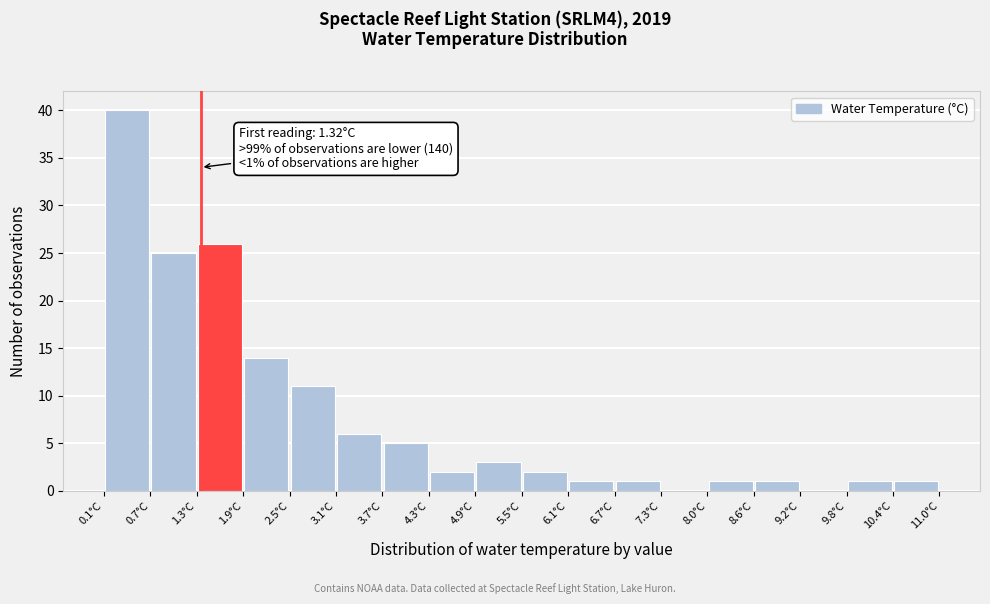

Over which range of the x-axis is the bar tallest?

0.1 to 0.7